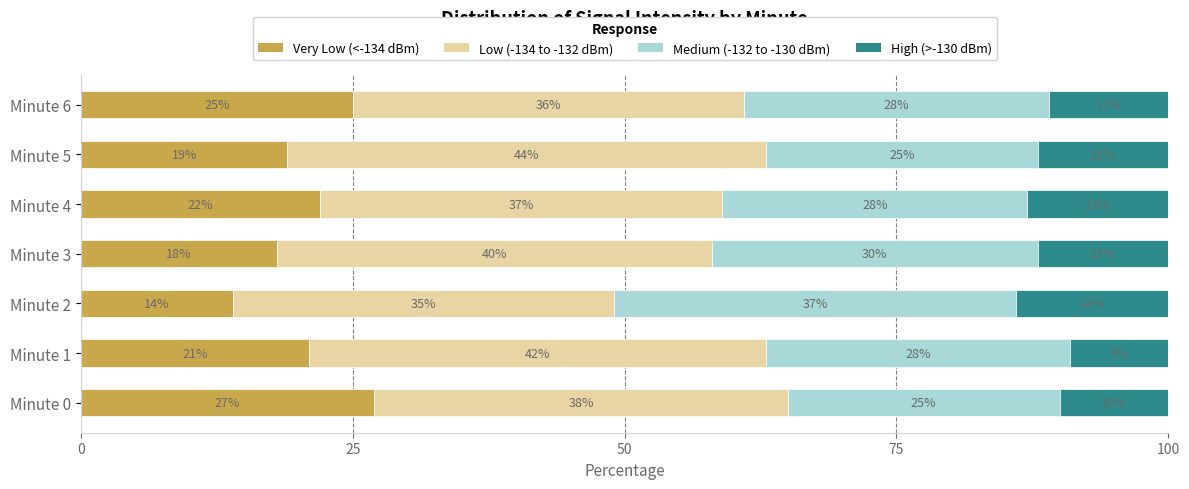

True or false: Very Low (<-134 dBm) has a value of 35.3 at Minute 1.

False